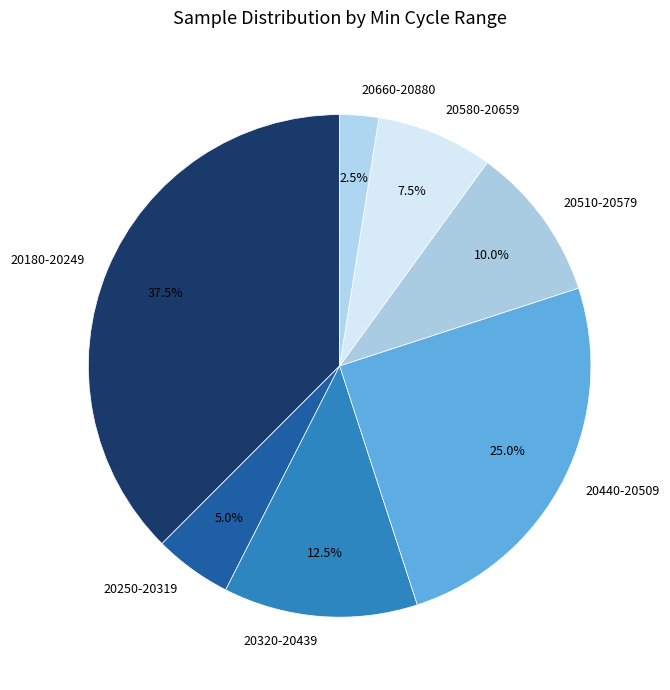

Rank the categories by value from highest to lowest.

20180-20249, 20440-20509, 20320-20439, 20510-20579, 20580-20659, 20250-20319, 20660-20880